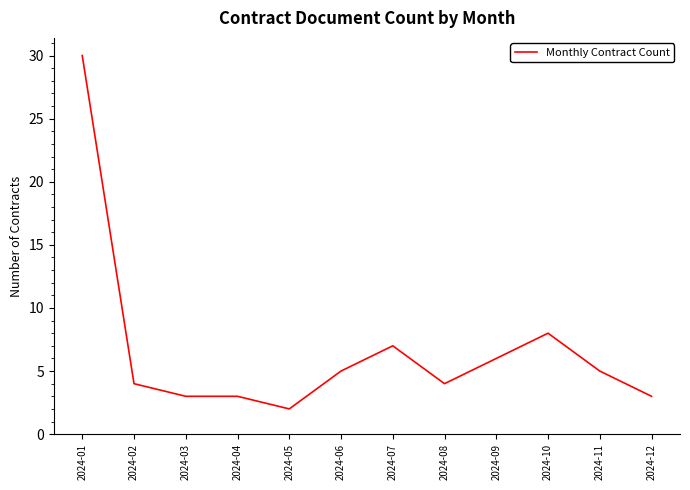

At which category does the chart reach its peak across all series?

2024-01